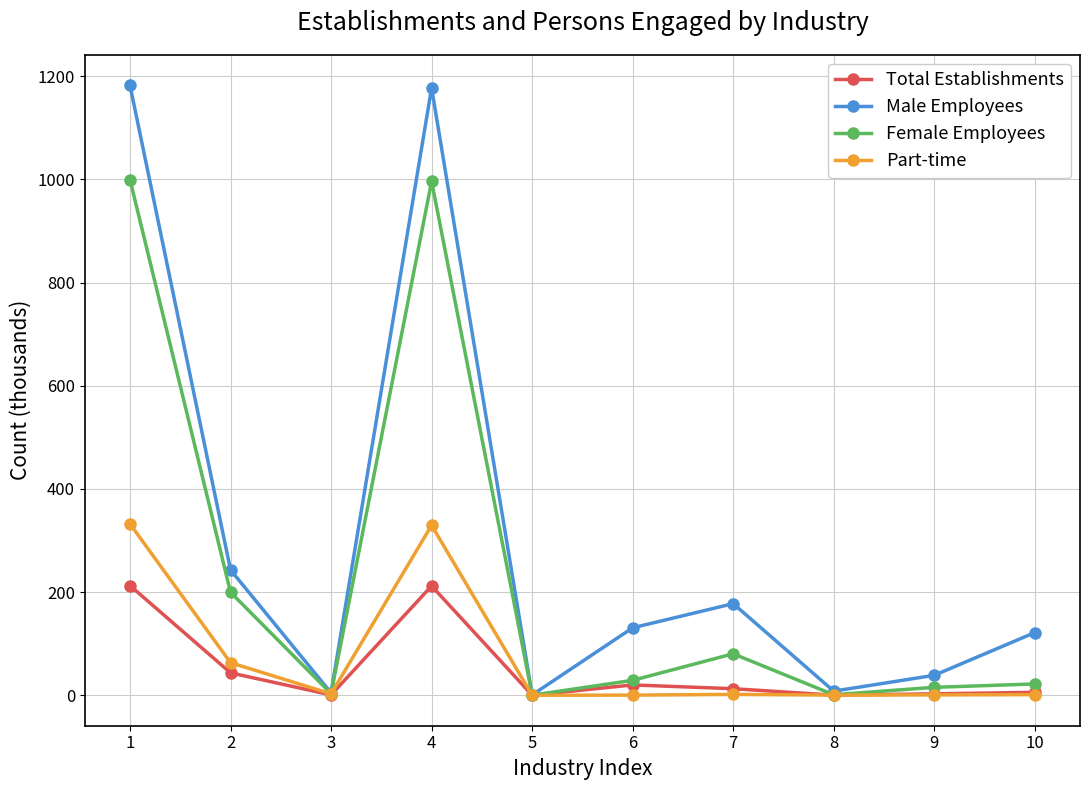

Which series has the largest total across all categories?

Male Employees